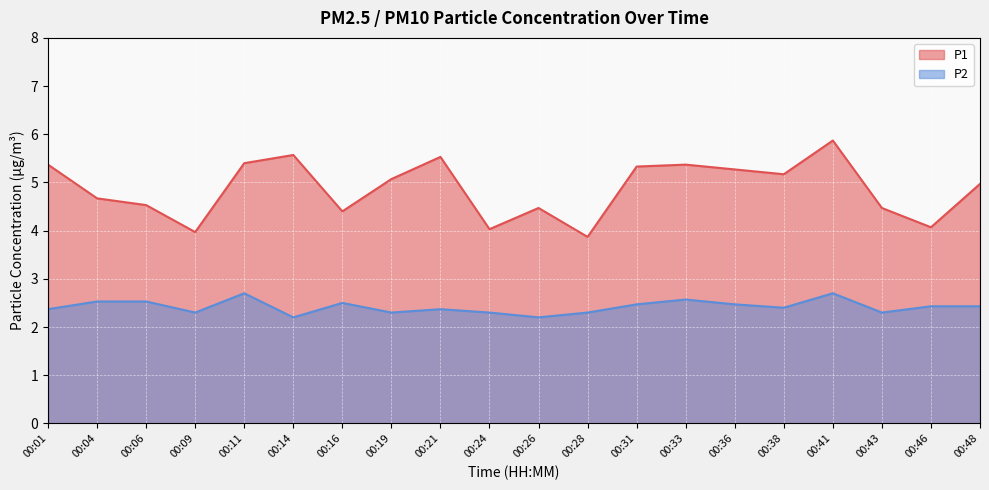

True or false: P1 has a value of 4.0 at 00:24.

True